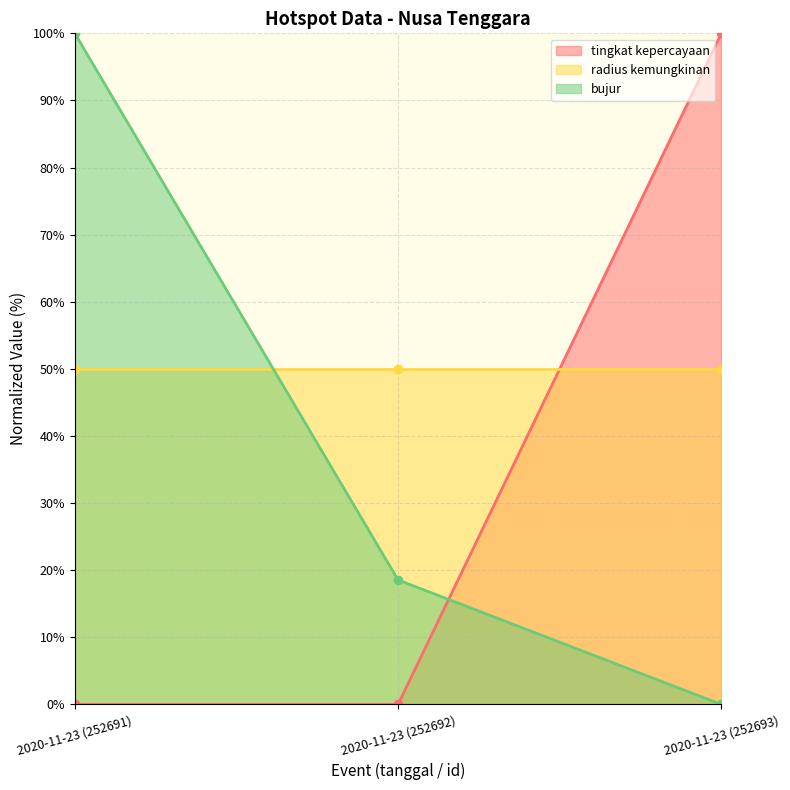

Is the value of bujur at 2020-11-23 (252691) greater than the value of tingkat kepercayaan at 2020-11-23 (252692)?

Yes